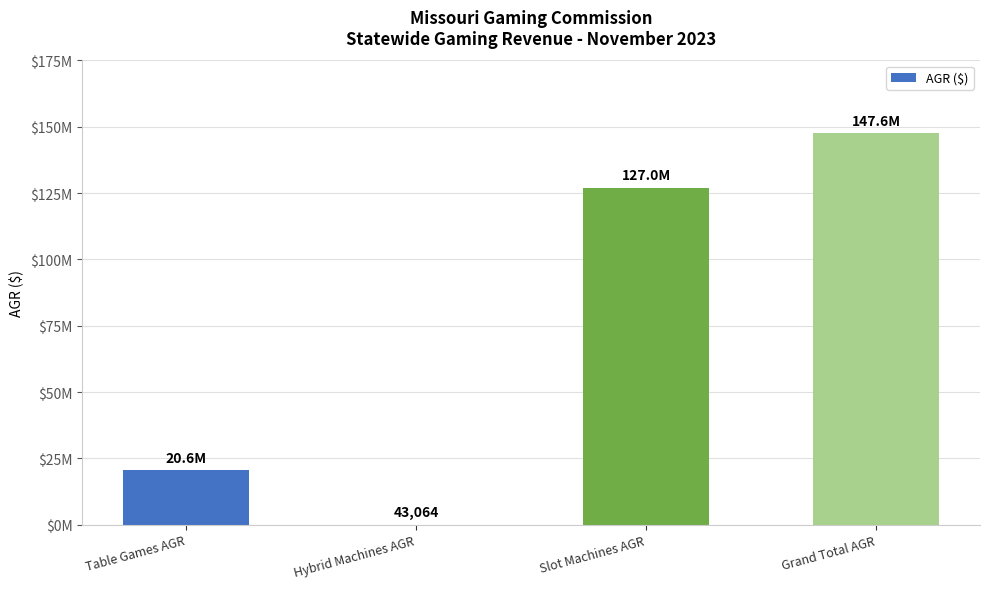

The chart shows a value of 43064.4 at Hybrid Machines AGR. True or false?

True